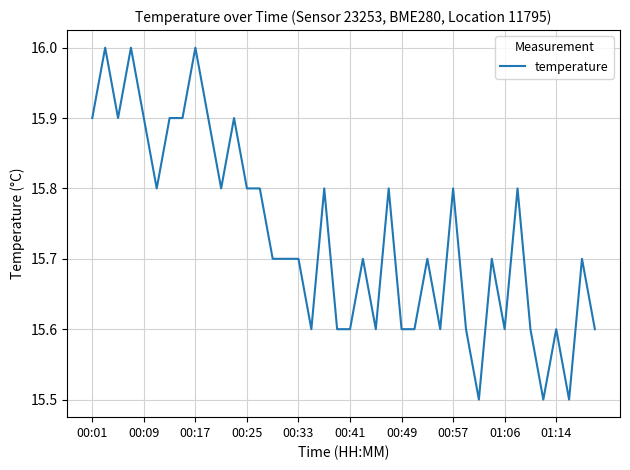

What is the maximum value shown in the chart?

16.0